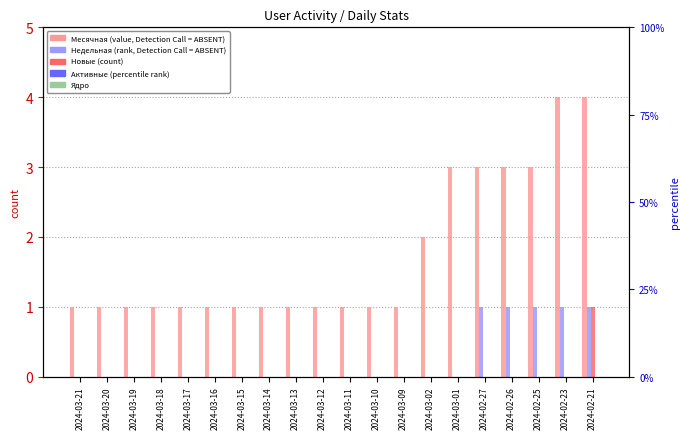

The value of Недельная at 2024-03-20 is 0. True or false?

True